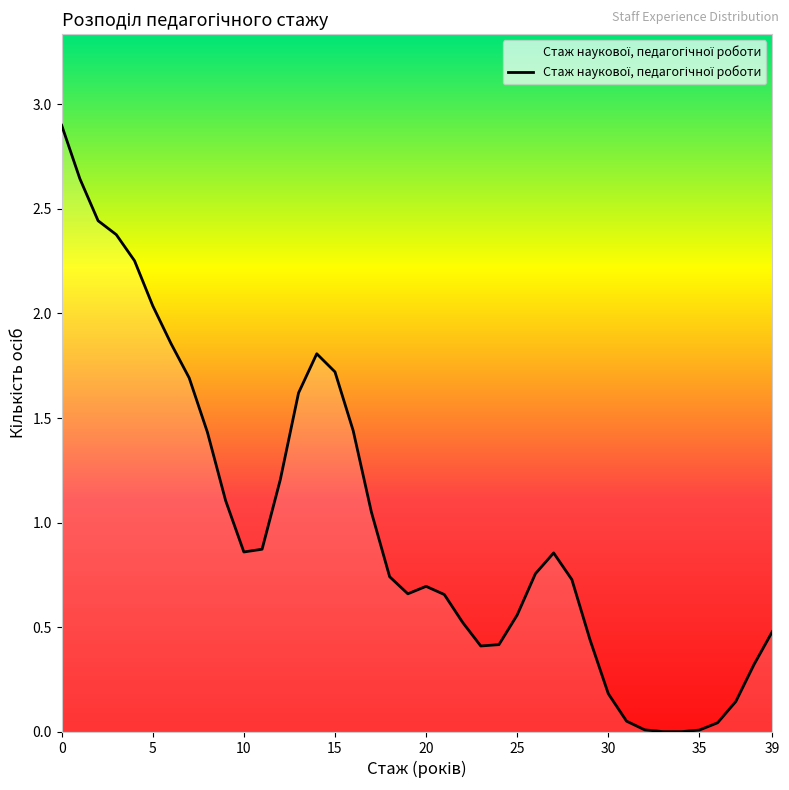

How many categories are shown in the chart?

40